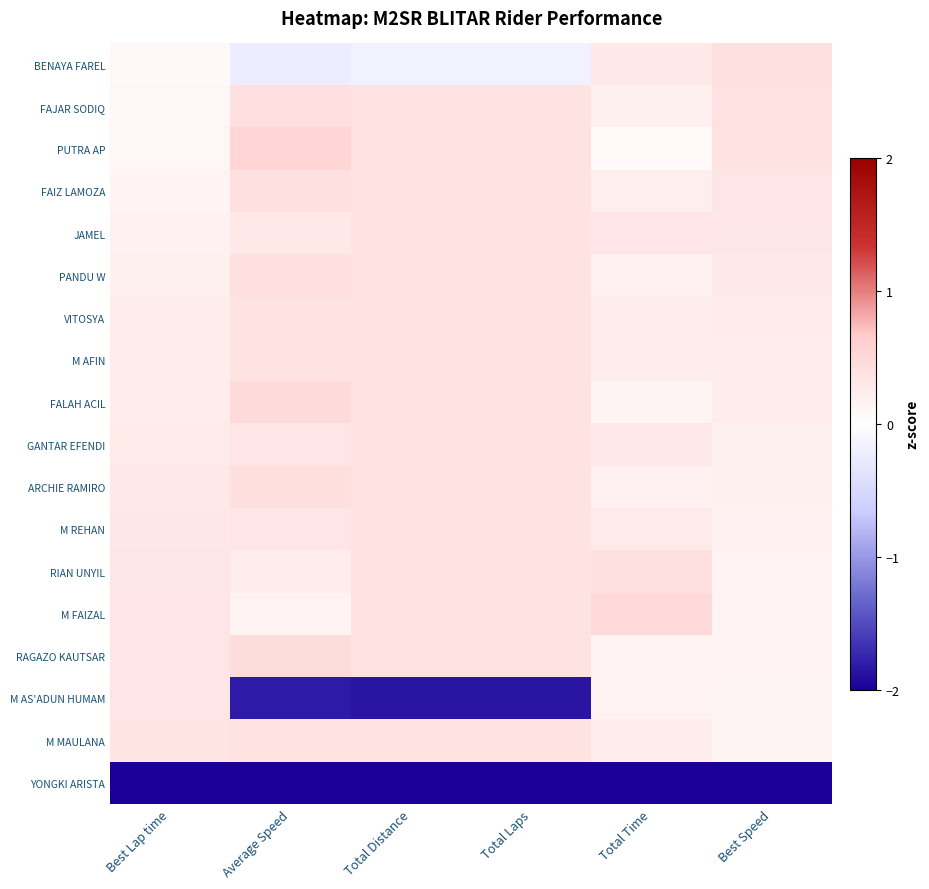

At Best Lap time, list the series in order from largest to smallest.

M MAULANA, M AS'ADUN HUMAM, RAGAZO KAUTSAR, M FAIZAL, RIAN UNYIL, M REHAN, ARCHIE RAMIRO, GANTAR EFENDI, FALAH ACIL, M AFIN, VITOSYA, PANDU W, JAMEL, FAIZ LAMOZA, PUTRA AP, FAJAR SODIQ, BENAYA FAREL, YONGKI ARISTA